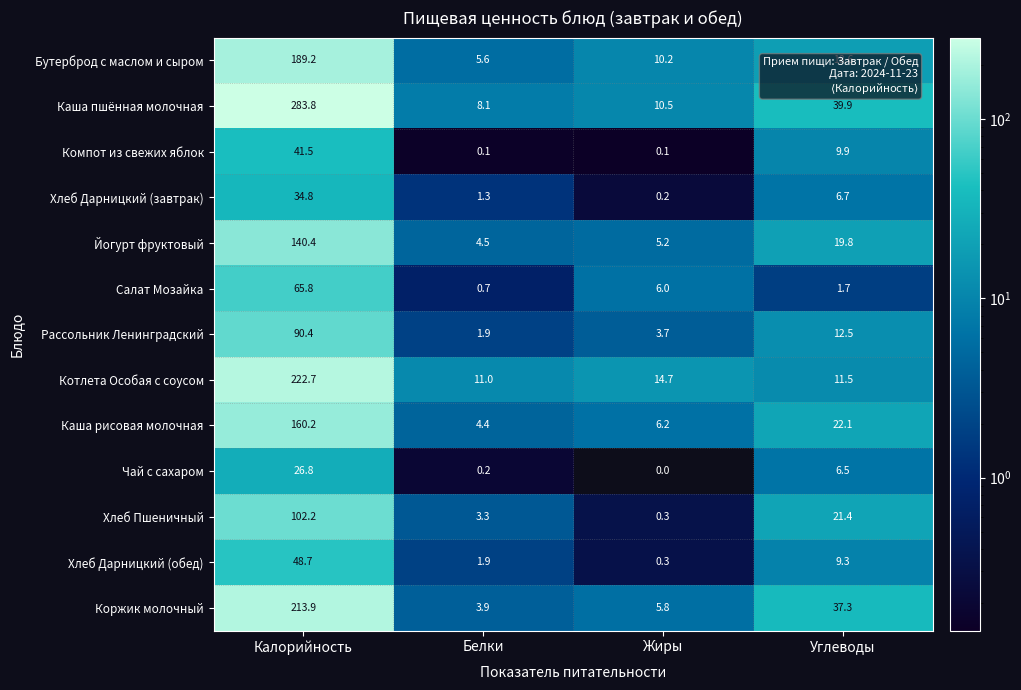

At which category is the sum across all series the highest?

Калорийность